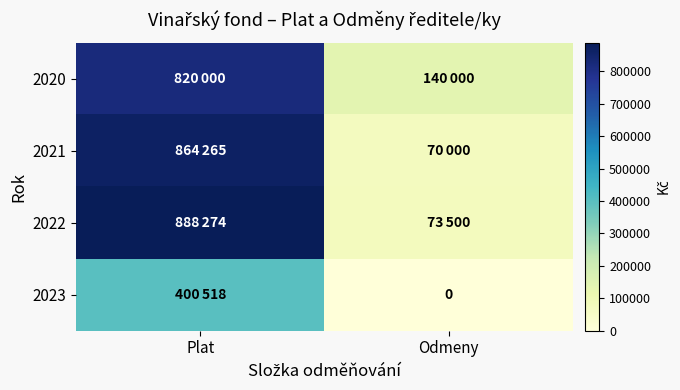

At how many categories does at least one series exceed 864605?

1